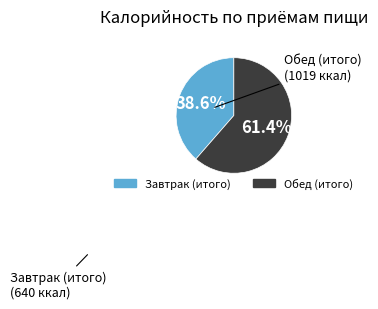

Does any single category account for the majority?

Yes